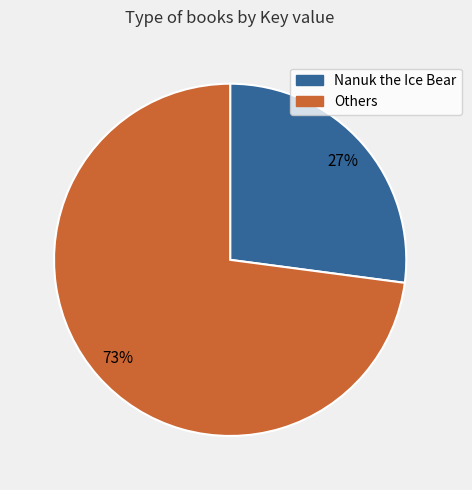

To the nearest percent, what is the difference between the largest and smallest slice percentages?

46%